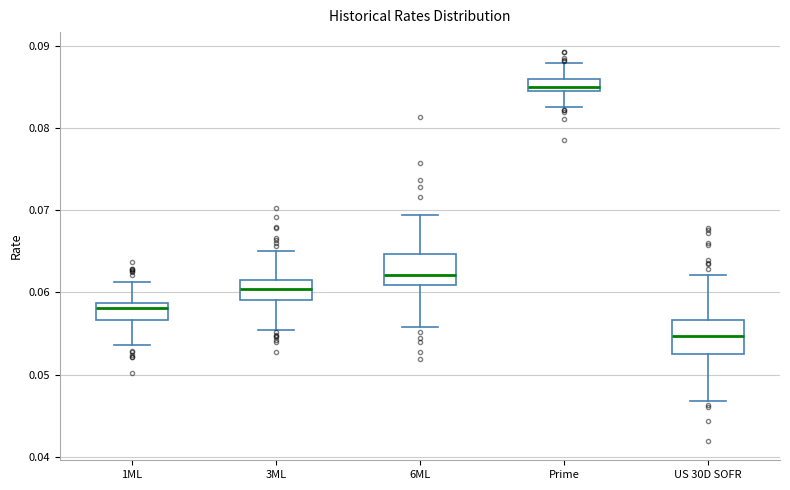

Where is the lower edge of the box for US 30D SOFR on the y-axis? The values are not printed on the chart, so give them approximately, as read against the axis.

0.053